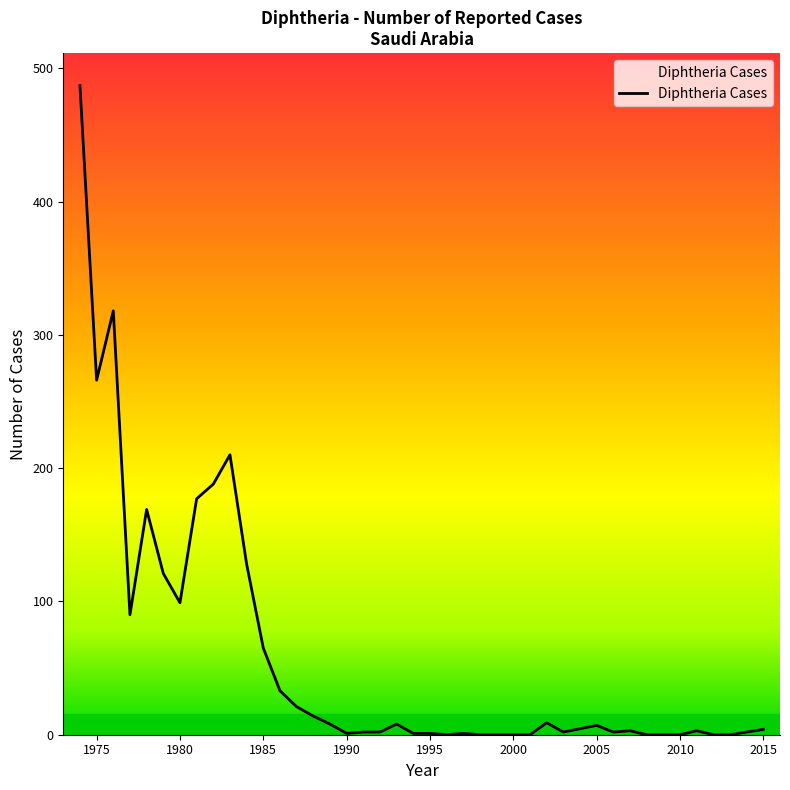

What is the greatest value displayed?

487